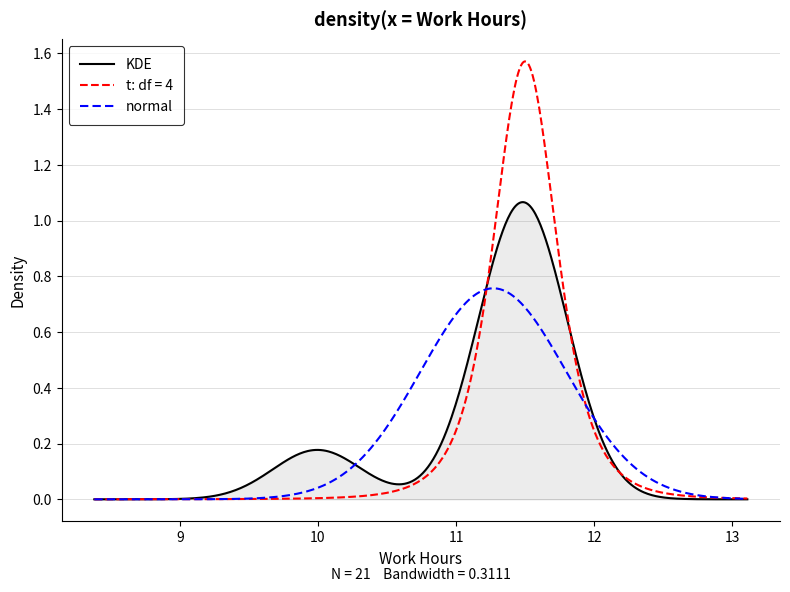

Rank the series by their maximum value, from lowest to highest.

normal, KDE, t: df = 4